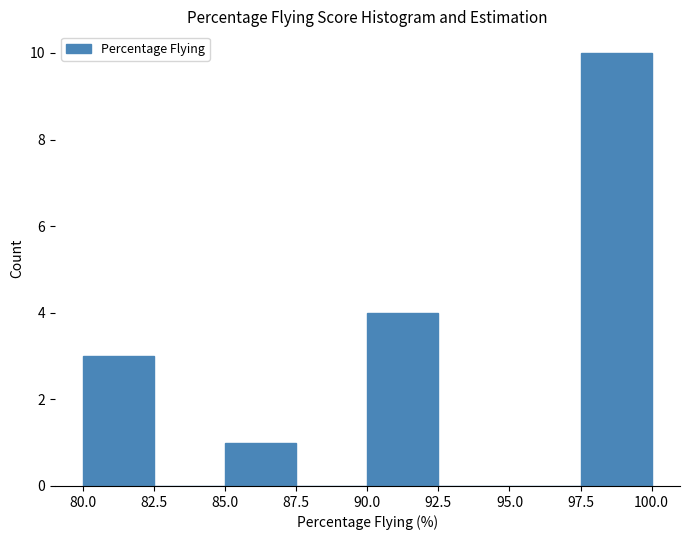

Which range on the x-axis has the tallest bar?

97.5 to 100.0